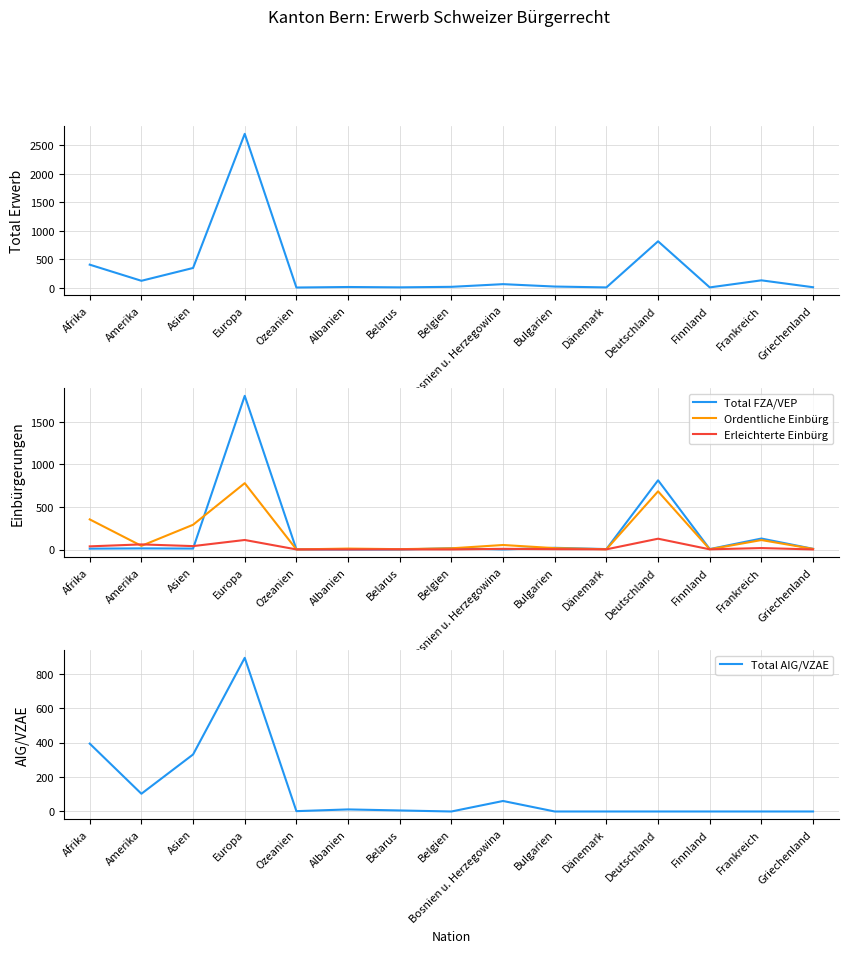

Reading right to left, what are all the values shown in this chart?

Total Erwerb: 8	129	5	814	5	20	62	15	6	12	3	2700	346	121	404
Total FZA/VEP: 8	129	5	814	5	20	1	15	0	0	1	1807	11	13	10
Ordentliche Einbürg: 7	111	3	684	3	16	53	14	4	11	1	780	291	43	354
Erleichterte Einbürg: 1	17	2	127	2	4	8	1	2	1	1	112	40	60	37
Total AIG/VZAE: 0	0	0	0	0	0	61	0	6	12	2	892	331	103	394